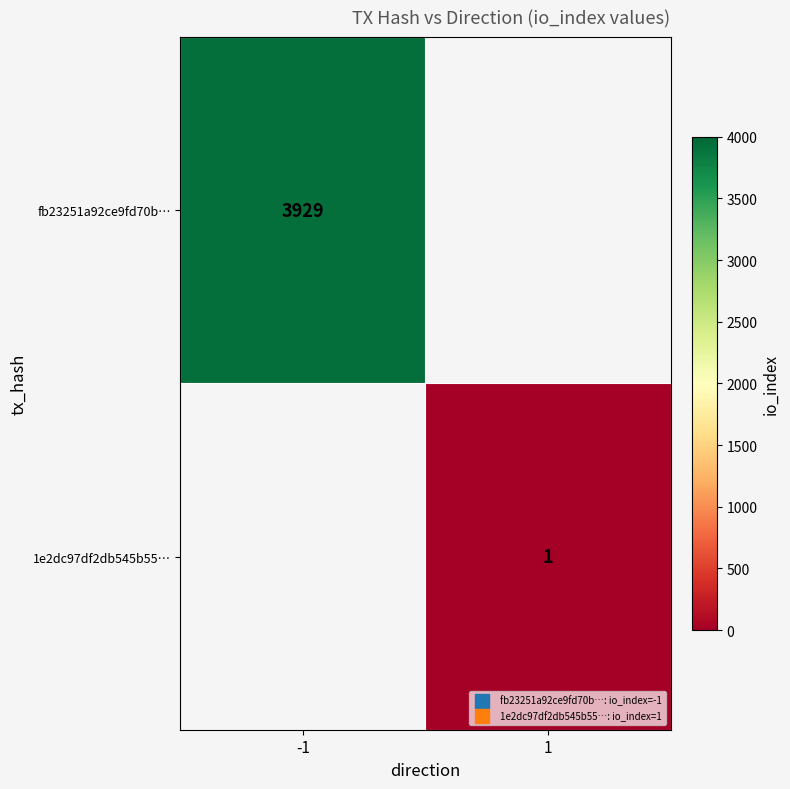

Is it true that fb23251a92ce9fd70b… equals 2553 at -1?

False